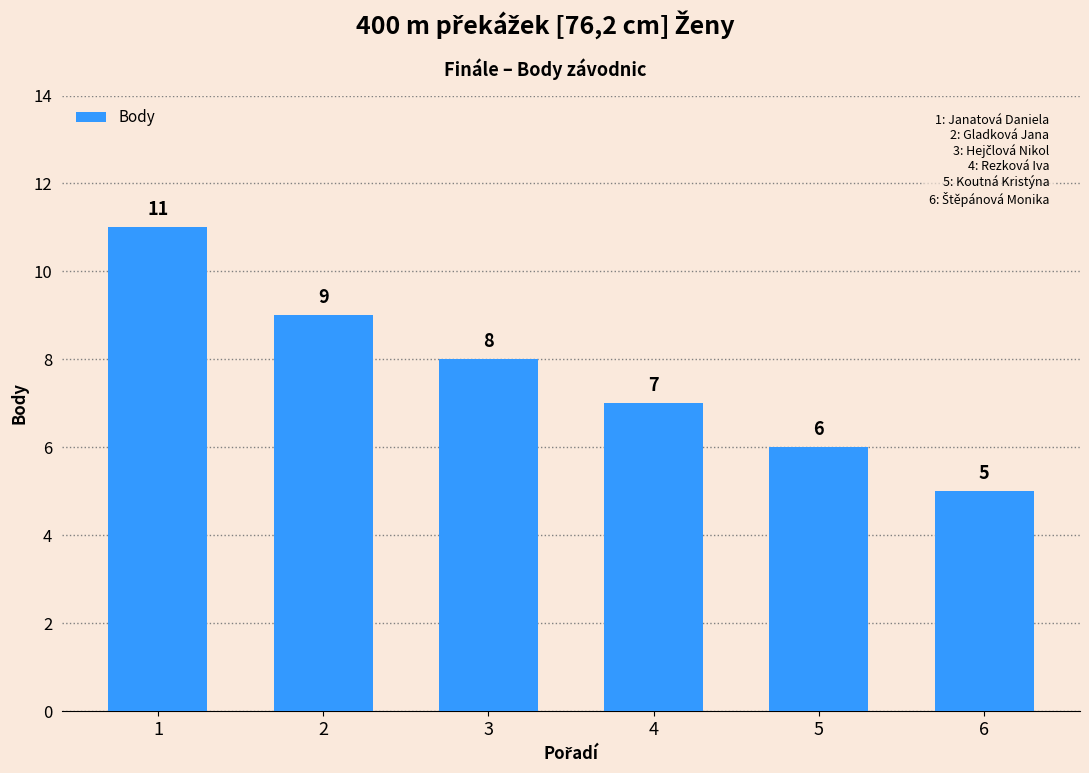

Reading left to right, what are all the values shown in this chart?

11	9	8	7	6	5